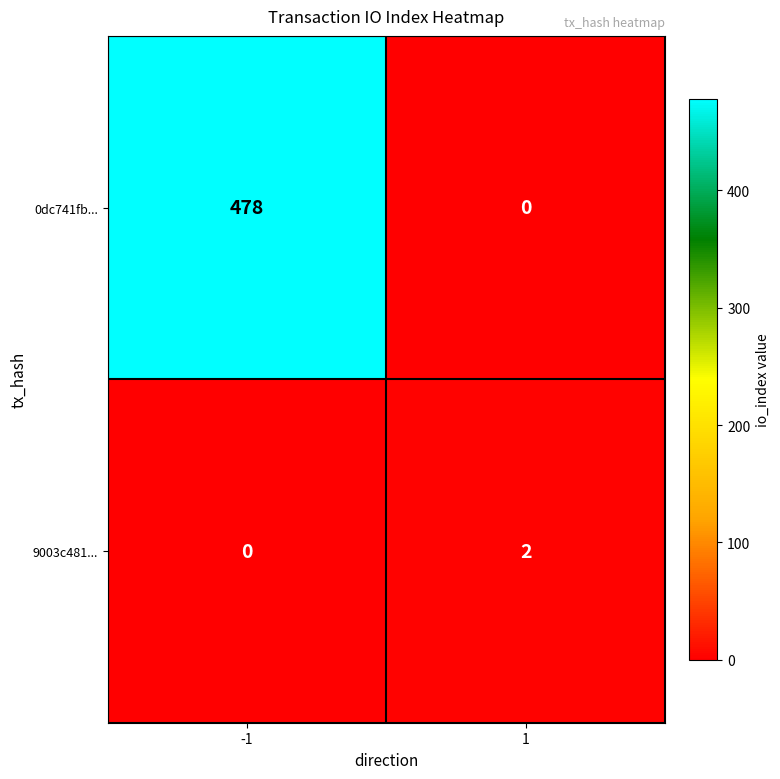

Reading left to right, what are all the values shown in this chart?

0dc741fb...: -1=478	1=0
9003c481...: -1=0	1=2